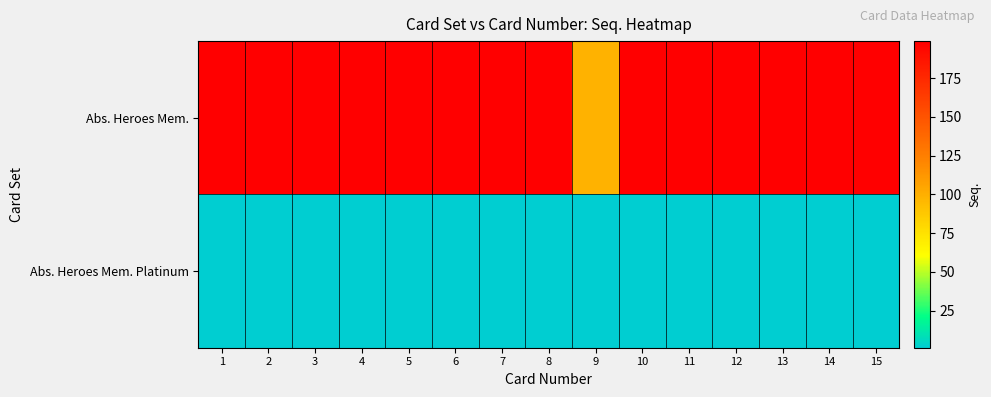

Reading left to right, transcribe all the data shown in this chart.

Abs. Heroes Mem.: 1=199	2=199	3=199	4=199	5=199	6=199	7=199	8=199	9=99	10=199	11=199	12=199	13=199	14=199	15=199
Abs. Heroes Mem. Platinum: 1=1	2=1	3=1	4=1	5=1	6=1	7=1	8=1	9=1	10=1	11=1	12=1	13=1	14=1	15=1